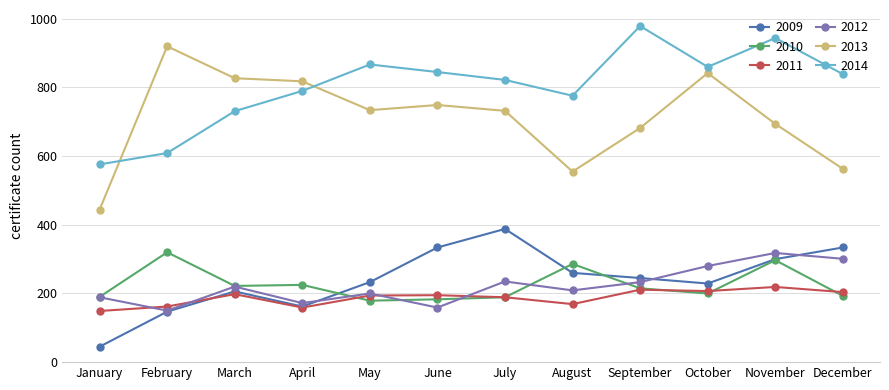

In 2013, how many points are lower than both neighbors (excluding endpoints)?

2